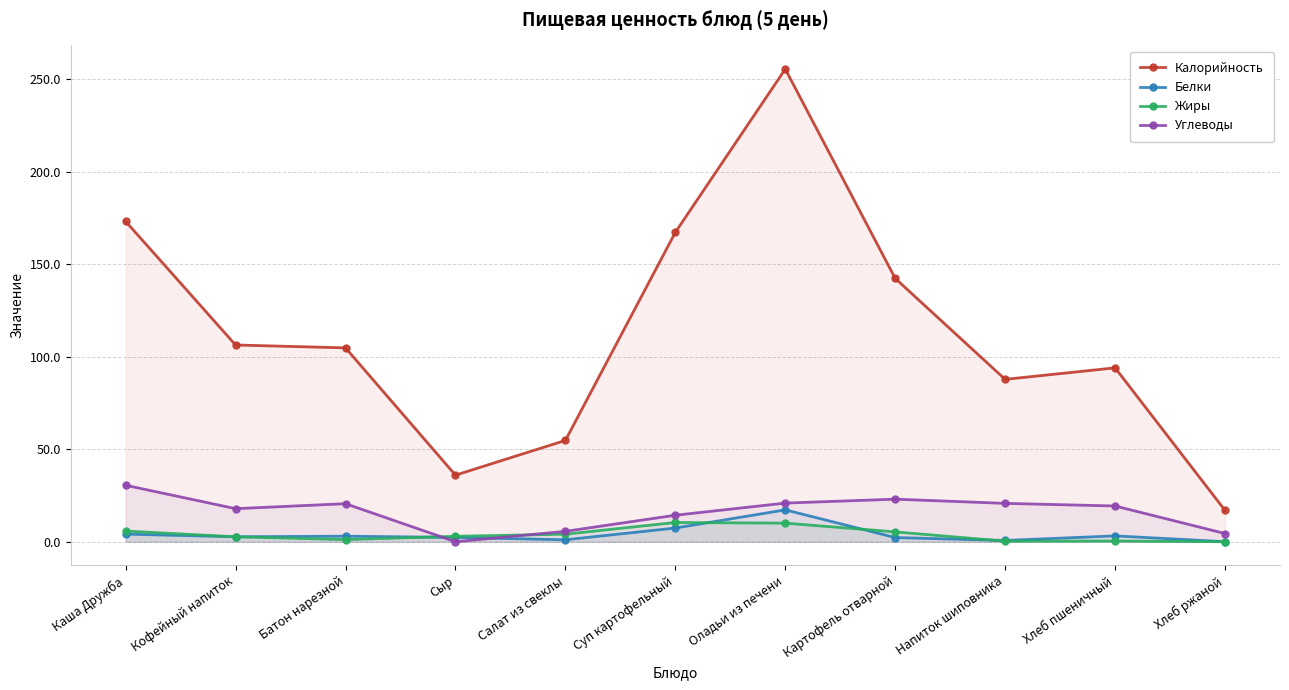

Between which two adjacent categories do Жиры and Белки first intersect?

Каша Дружба and Кофейный напиток